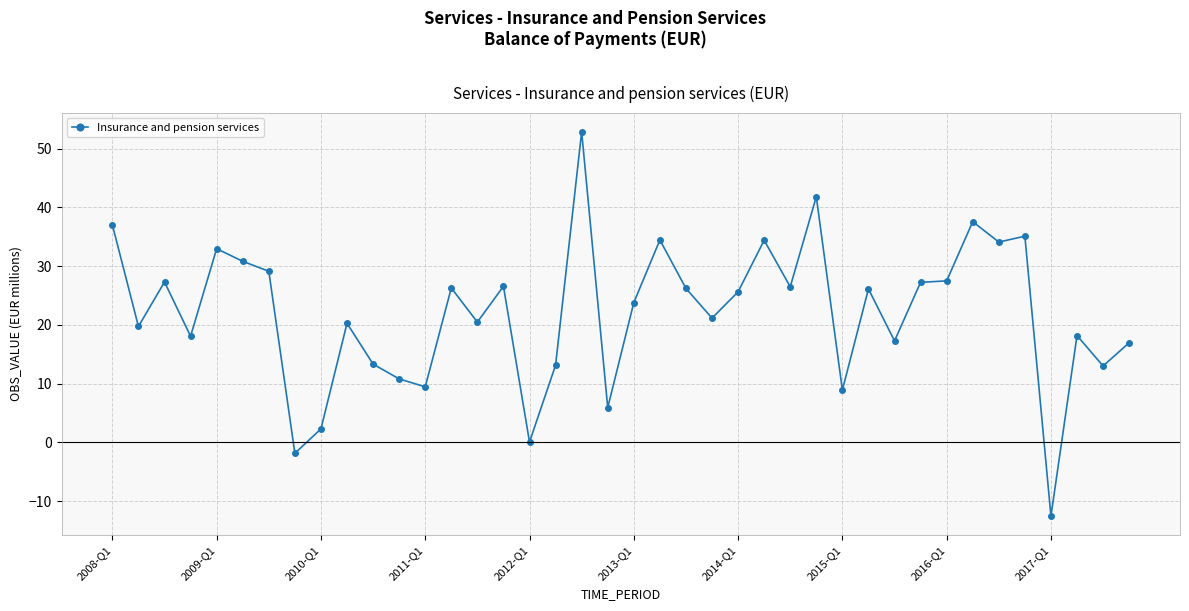

Count the number of data series in this chart.

1